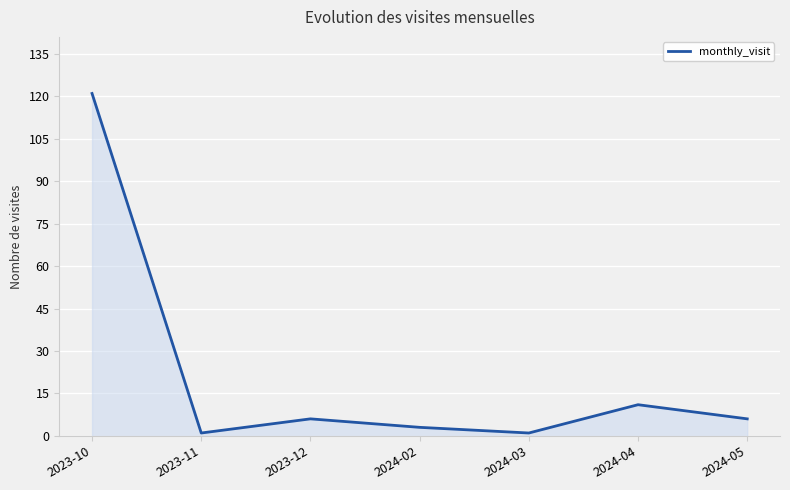

Is it true that the value at 2024-03 is 1?

True